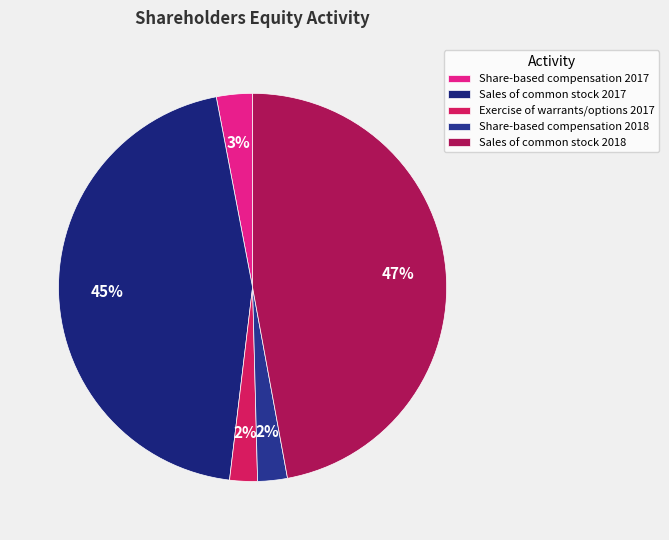

Does Share-based compensation 2017 represent more than half of the total?

No